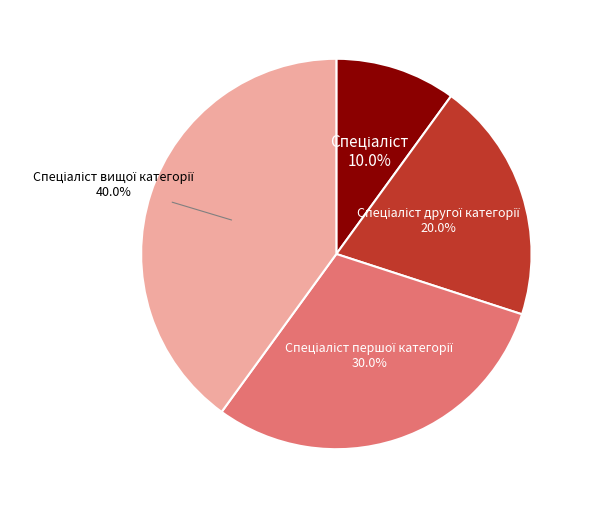

Is there a majority slice in this chart?

No